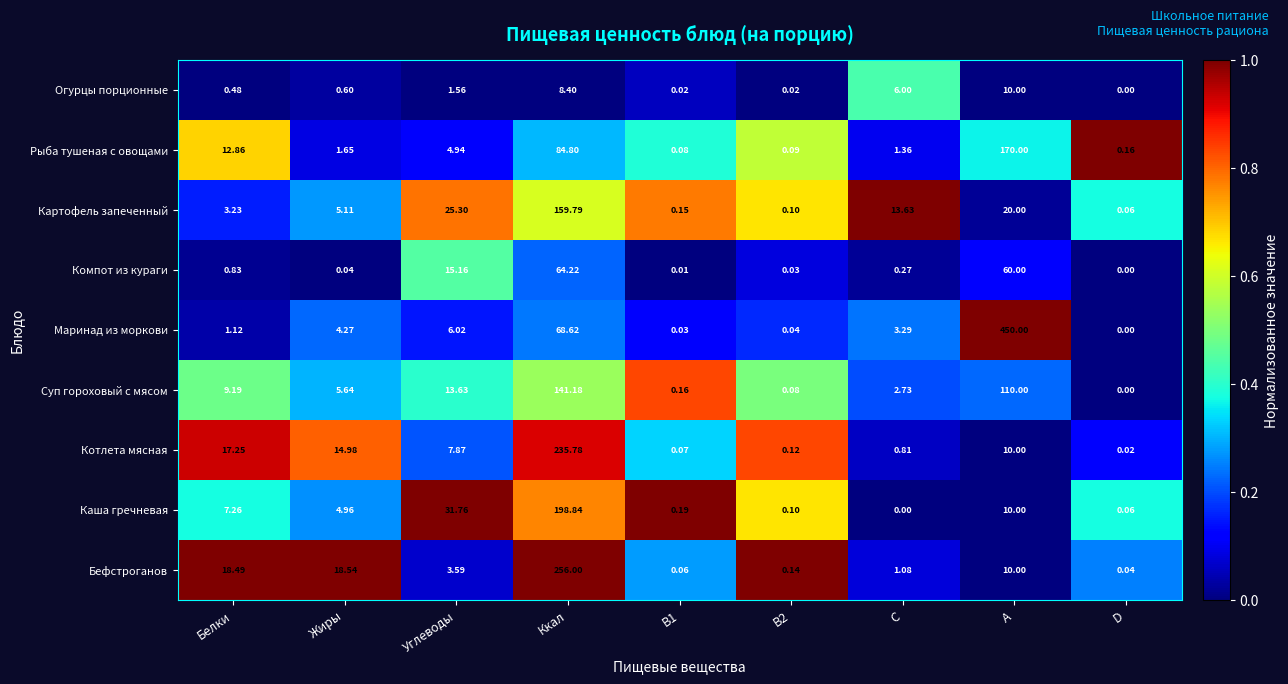

Which series has the largest range (max minus min)?

Маринад из моркови